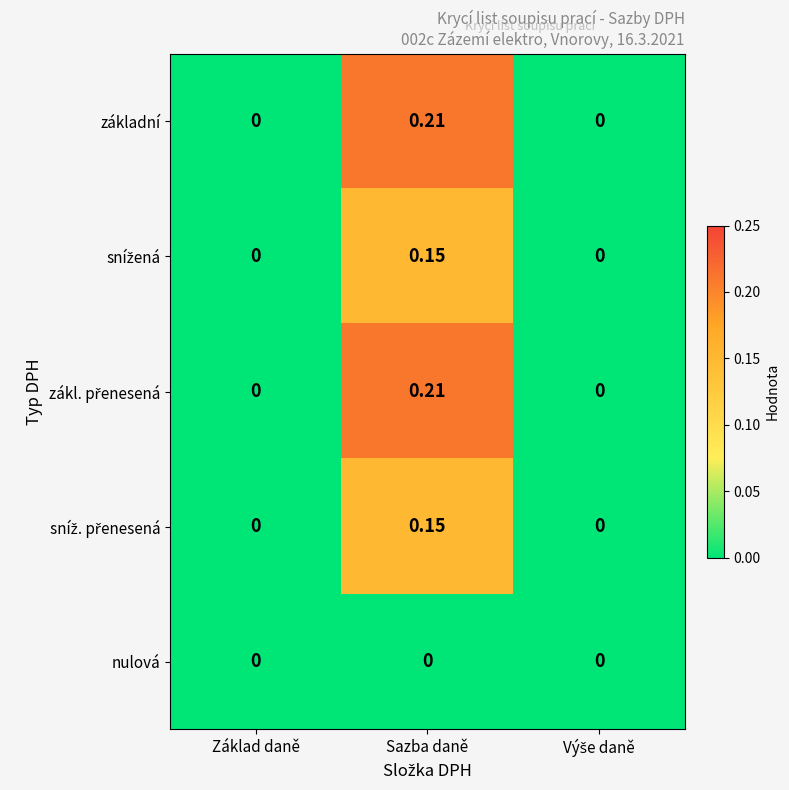

At which category is the sum across all series the highest?

Sazba daně